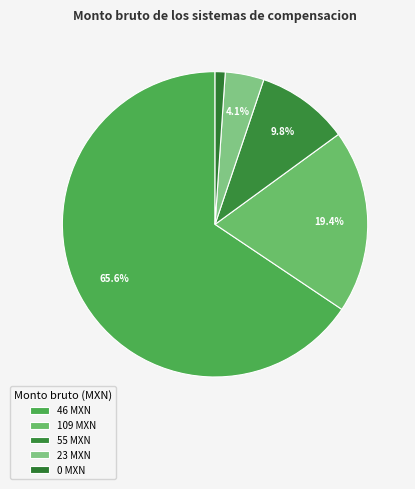

Count the number of slices in the pie.

5